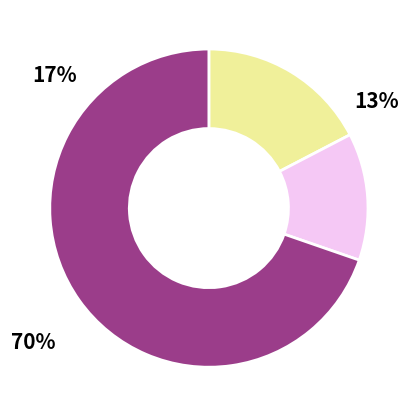

To the nearest percent, what is the average slice percentage?

33%